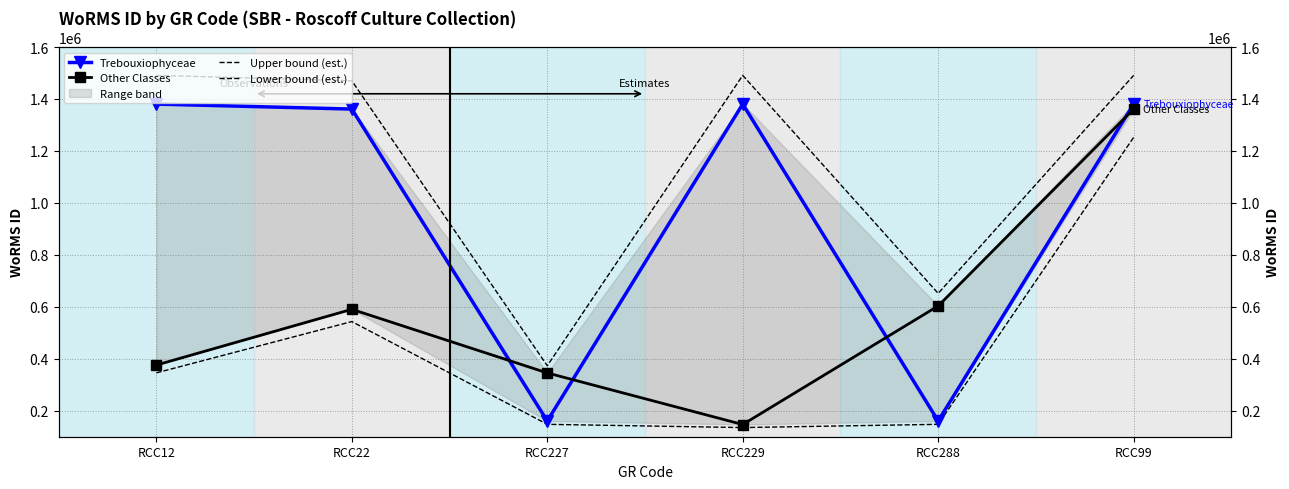

Does the chart have visible grid lines?

Yes